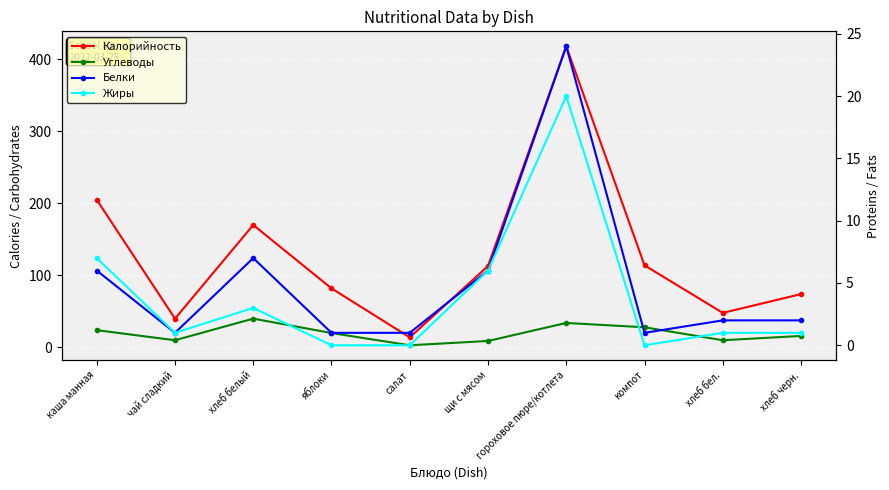

What is the difference between the maximum and minimum values in the Жиры series?

20